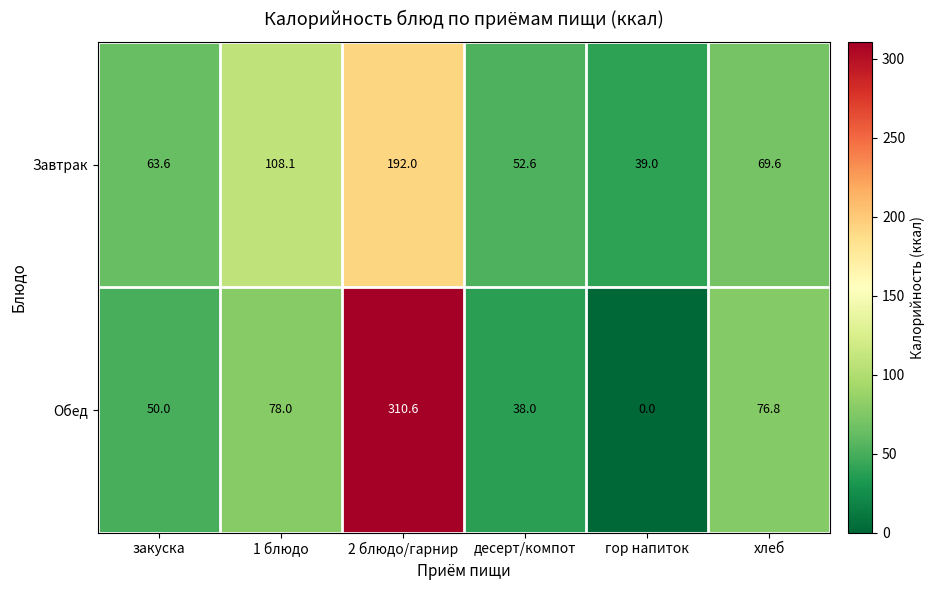

What is the difference between the Обед values at гор напиток and хлеб?

76.8